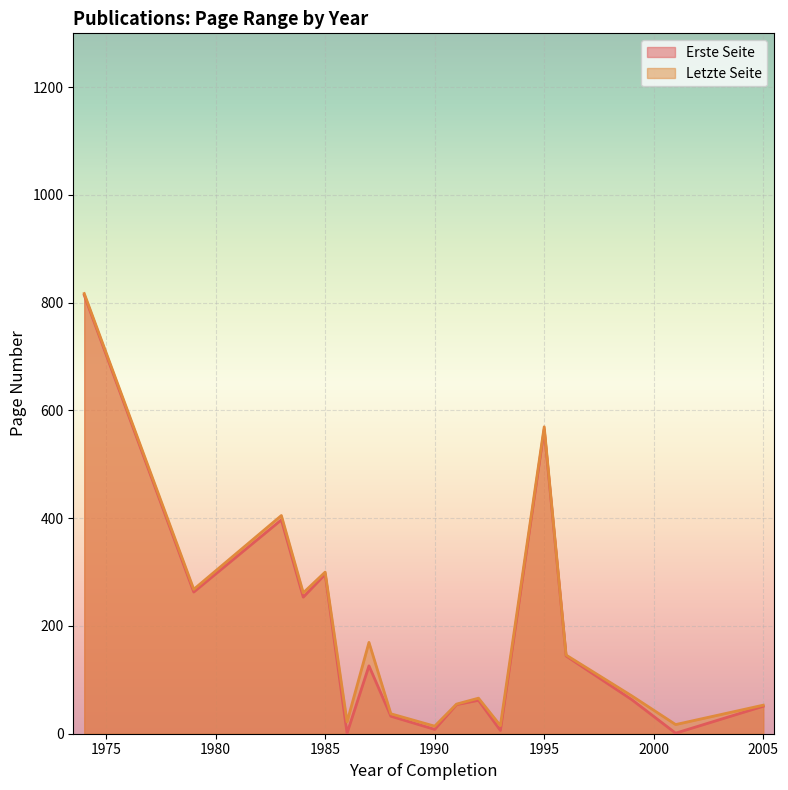

The value of Letzte Seite at 1995 is 569.7. True or false?

True